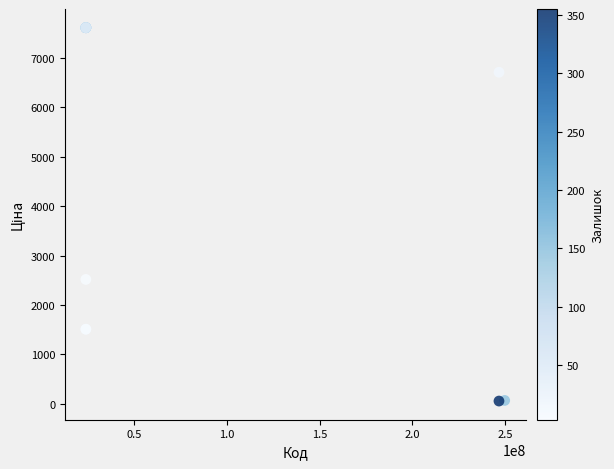

What Y value in the scatter plot is closest to 3832?

2517.2